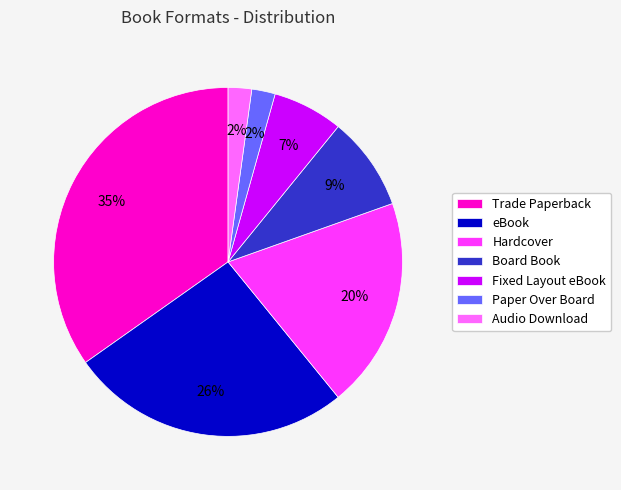

To the nearest percent, what is the average slice percentage?

14%